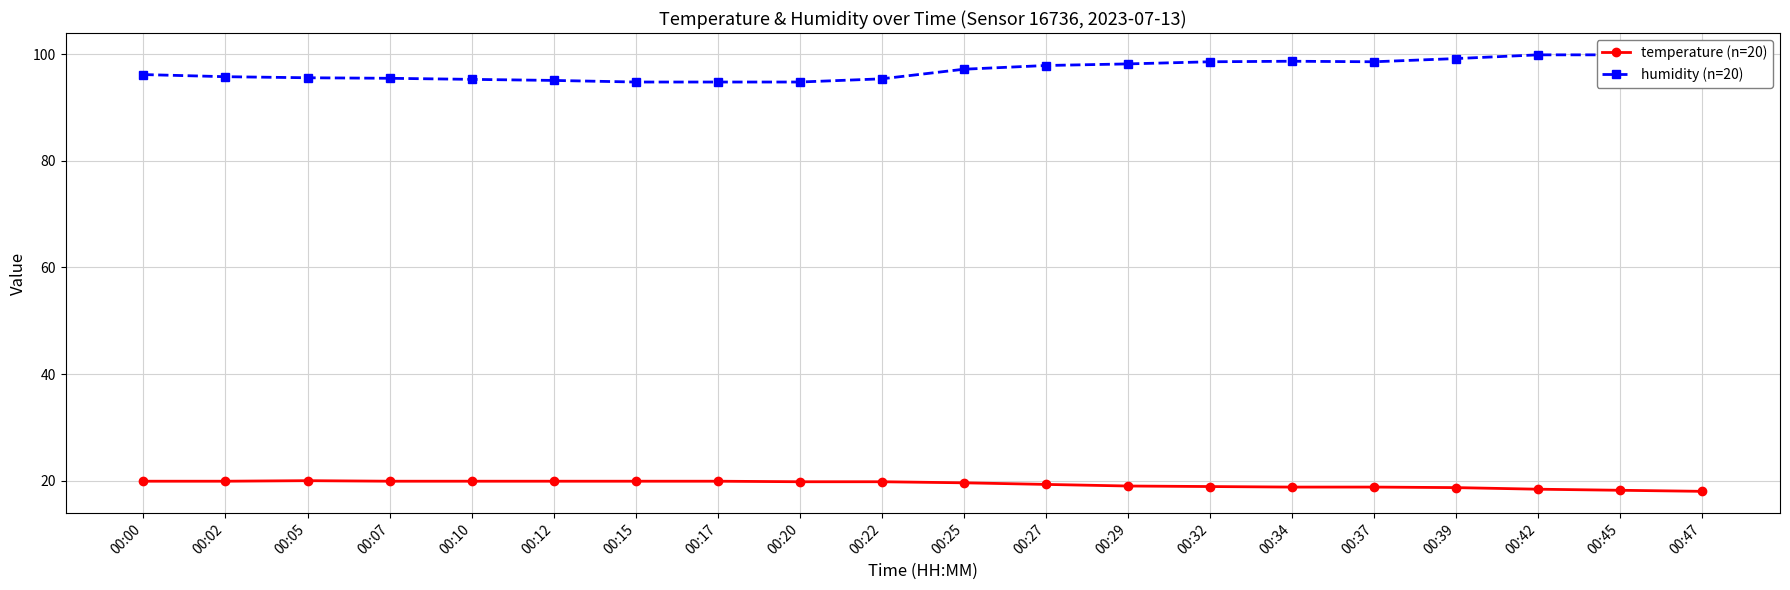

How many series are shown in this chart?

2